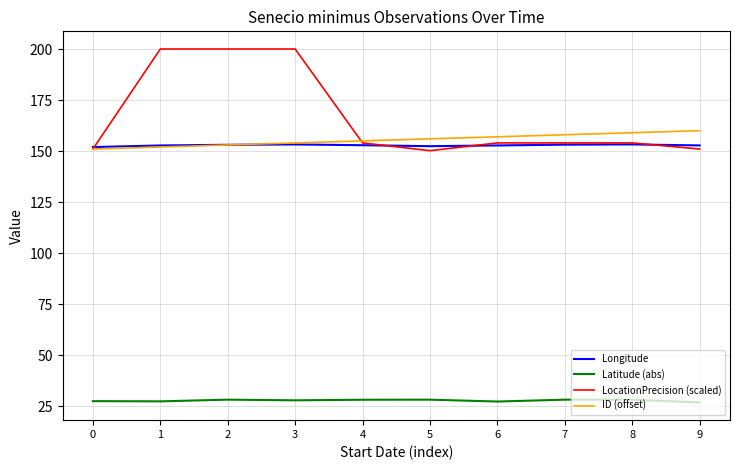

True or false: LocationPrecision (scaled) and Latitude (abs) intersect in this chart.

False